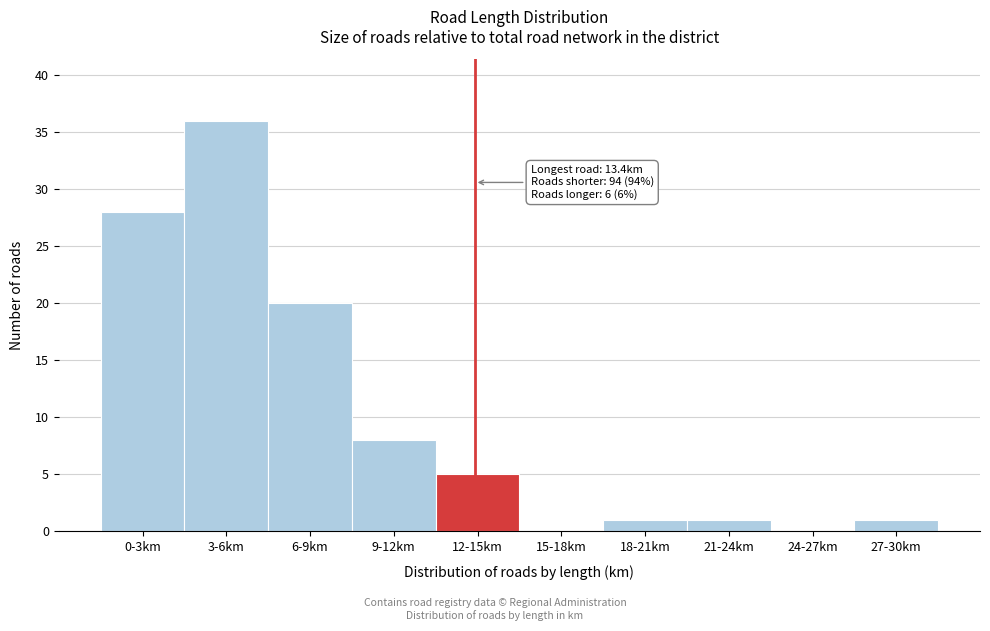

Reading right to left, transcribe all the data shown in this chart.

27-30km=1	24-27km=0	21-24km=1	18-21km=1	15-18km=0	12-15km=5	9-12km=8	6-9km=20	3-6km=36	0-3km=28